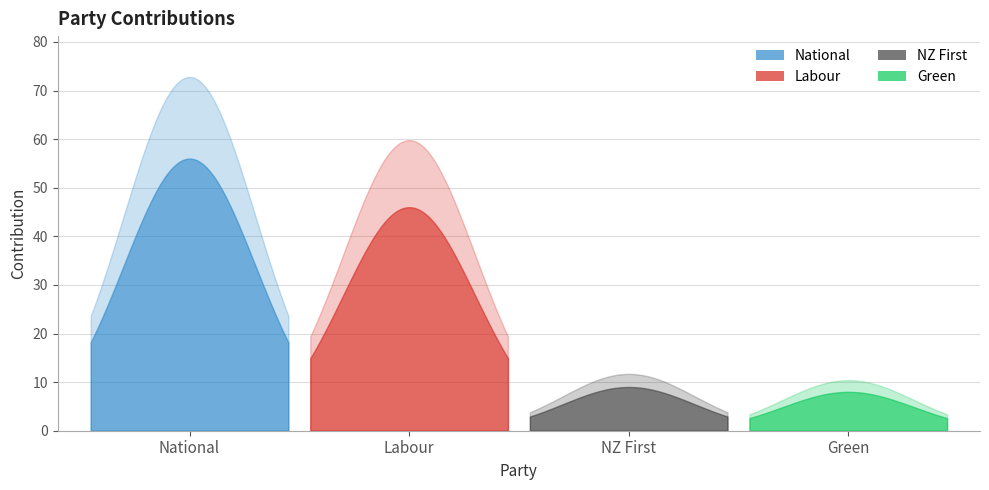

Rank the series at Labour from lowest to highest value.

National, NZ First, Green, Labour